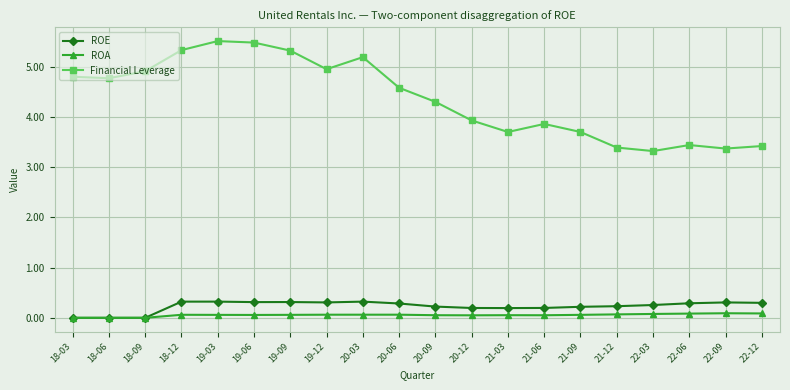

What is the sum of all Financial Leverage values?

87.3